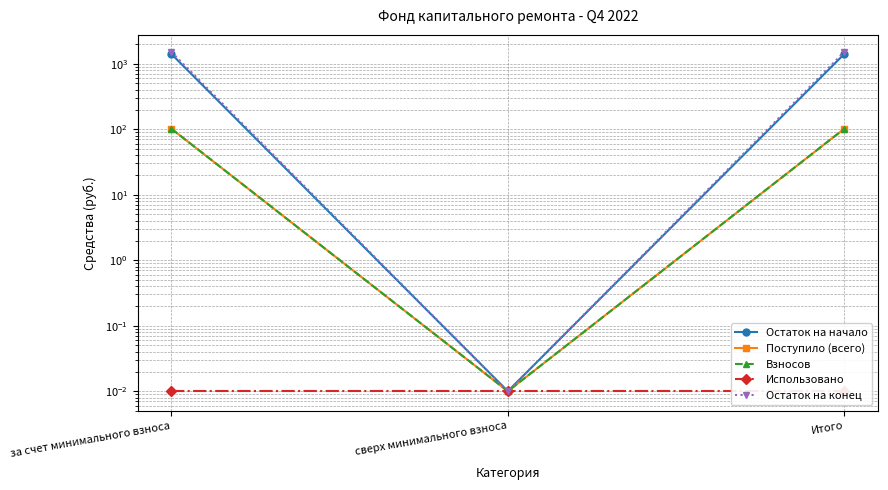

How many data points in Остаток на начало are above 1416?

2